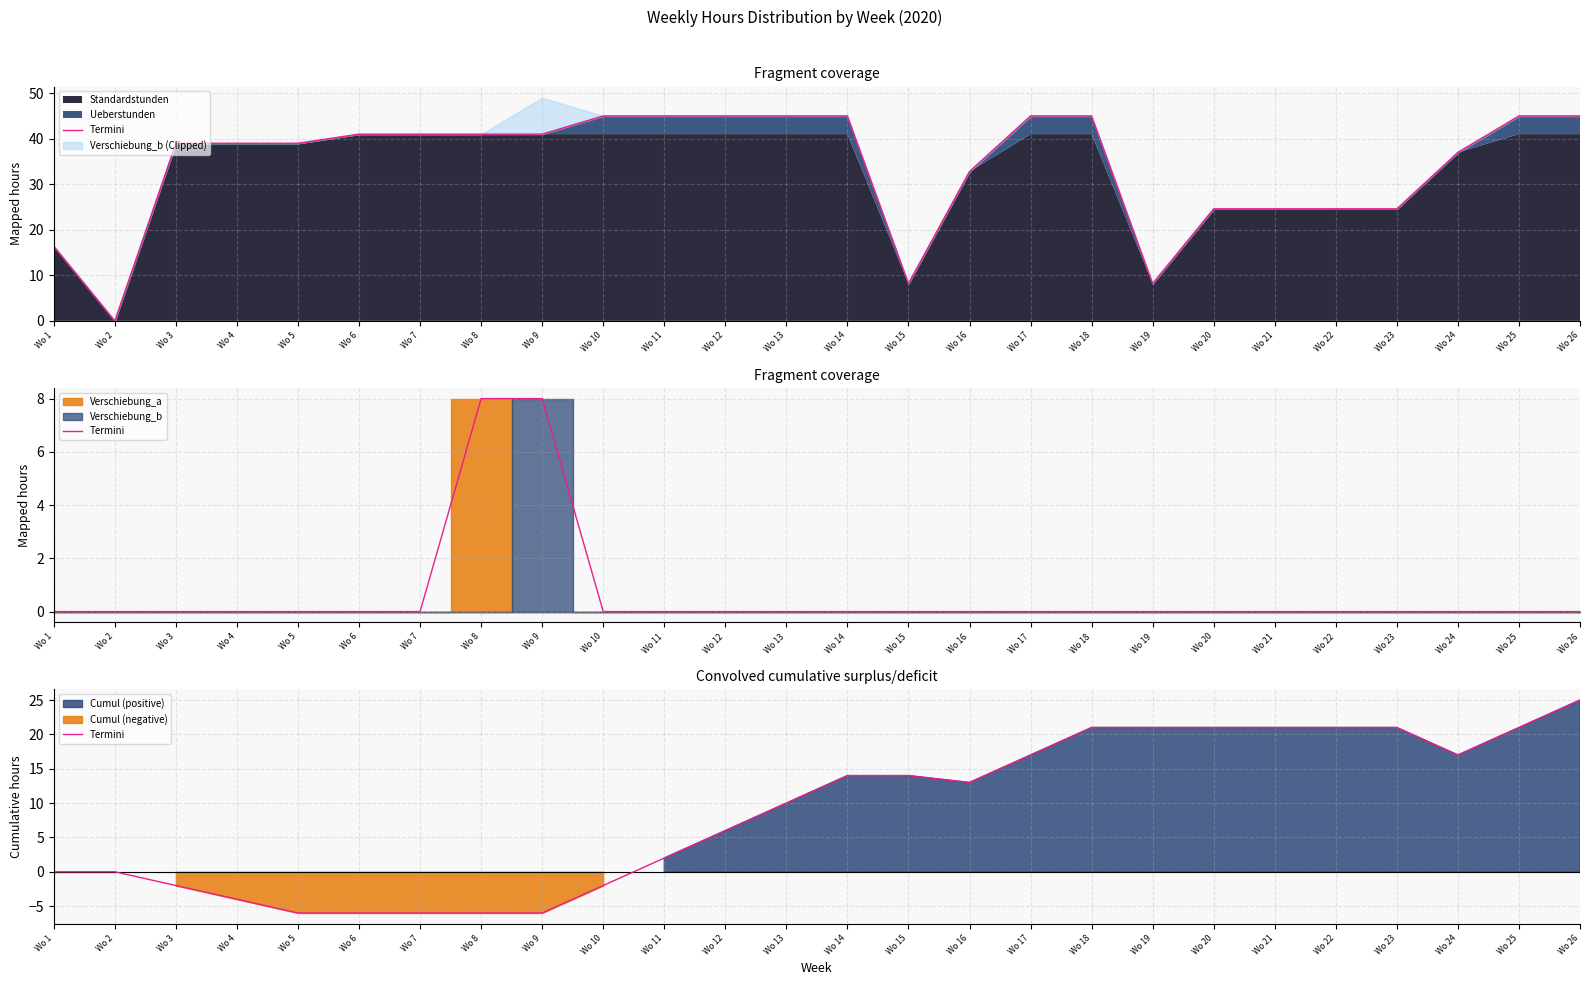

Is it true that the value at Wo 10 is -2?

True